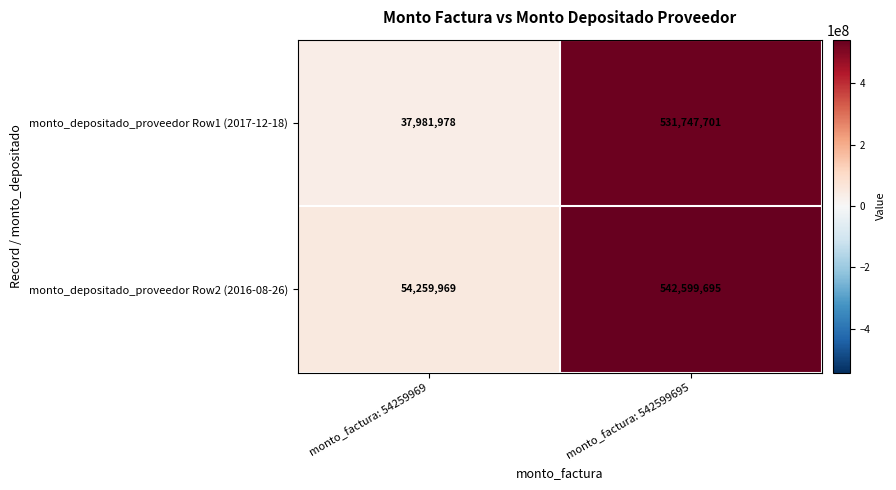

How many distinct data groups are displayed?

2